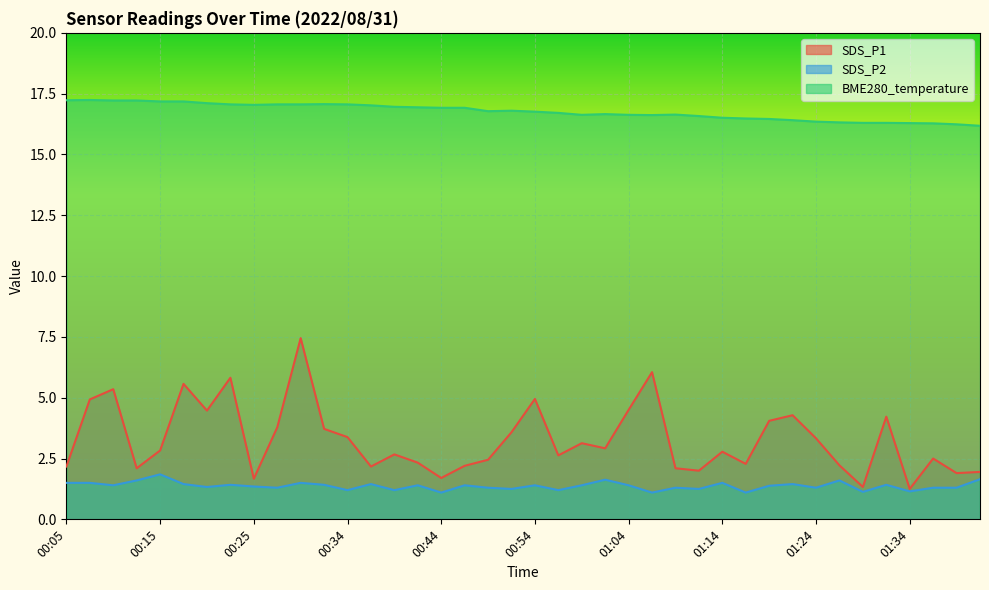

Where is the first local maximum for BME280_temperature?

00:07